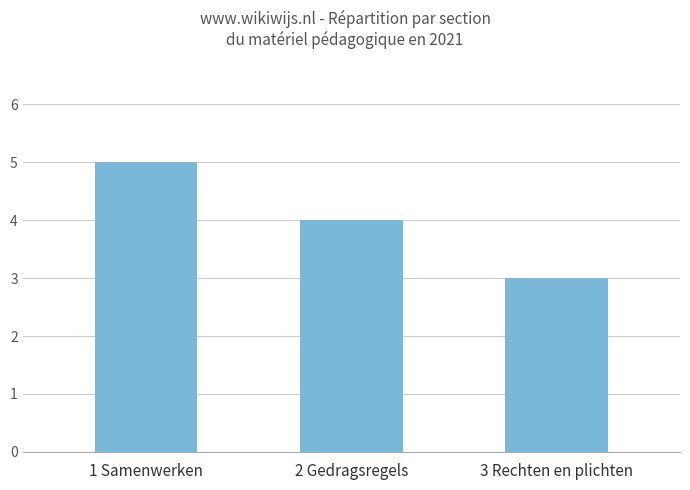

At which category does the chart reach its minimum across all series?

3 Rechten en plichten